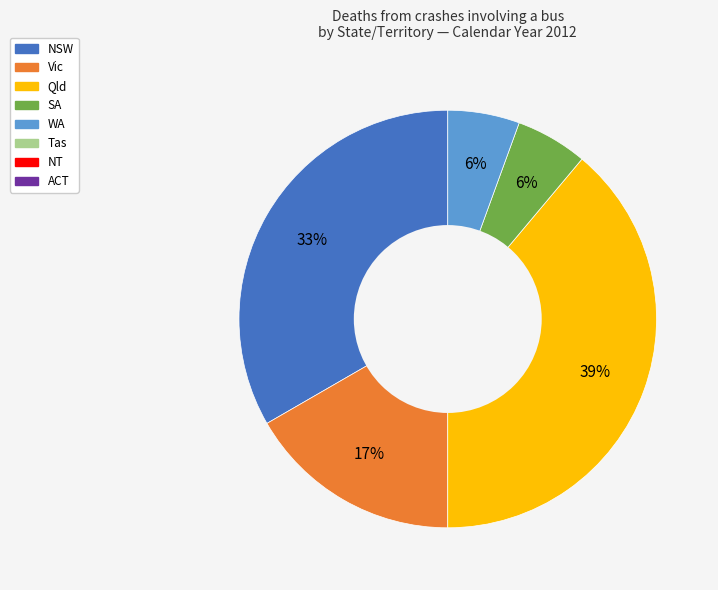

To the nearest percent, what is the difference between the largest and smallest slice percentages?

33%